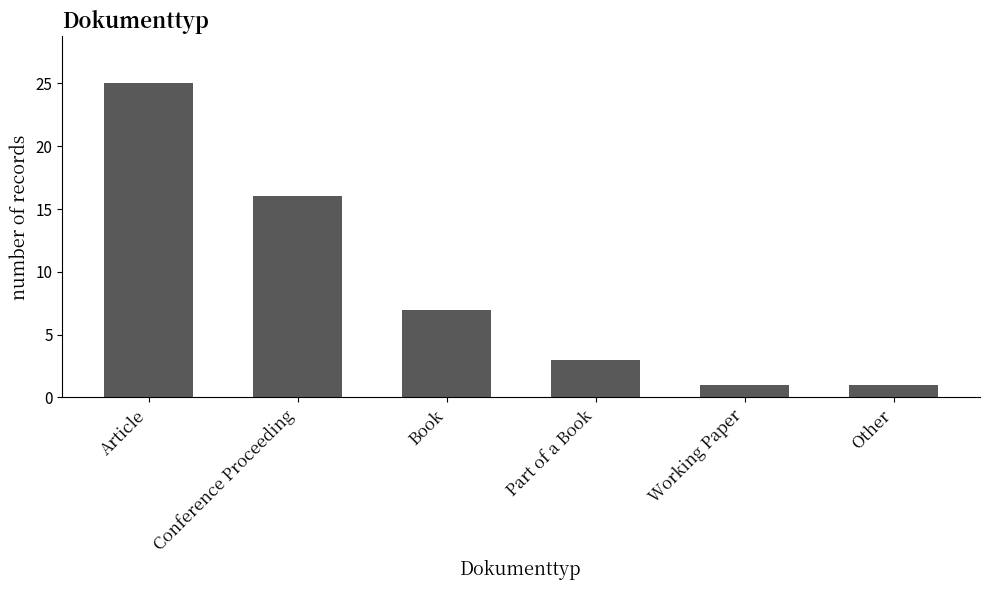

Reading right to left, list all the values displayed in this chart.

Other=1	Working Paper=1	Part of a Book=3	Book=7	Conference Proceeding=16	Article=25